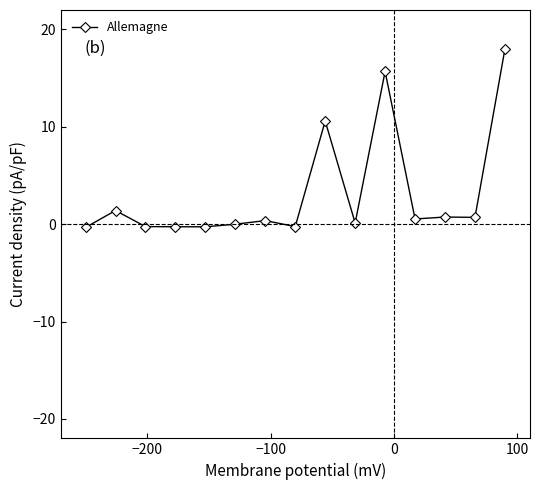

Does the chart have visible grid lines?

No